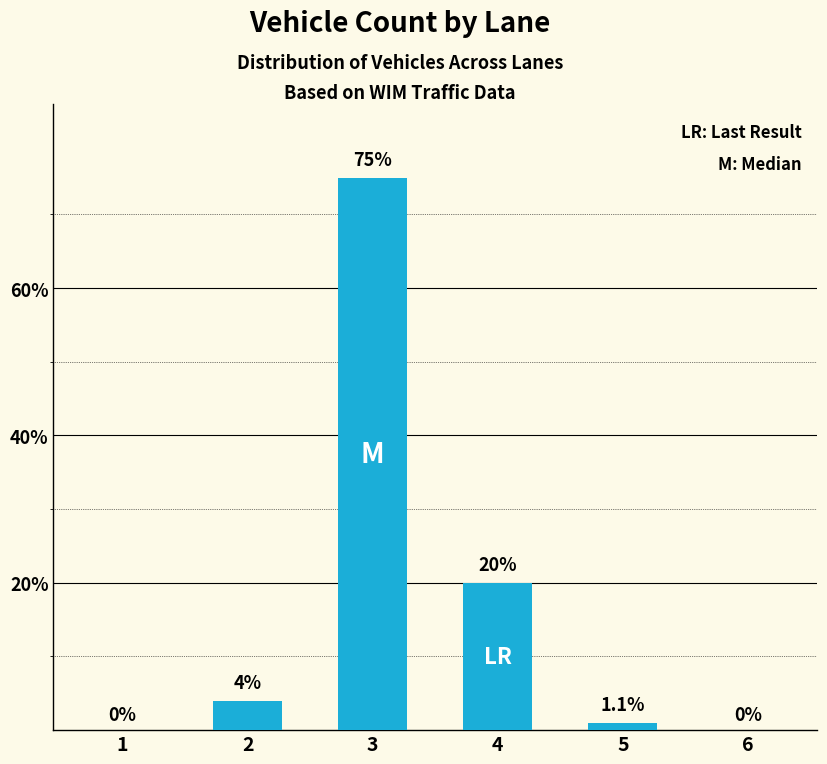

Which category has the highest value across all series?

3